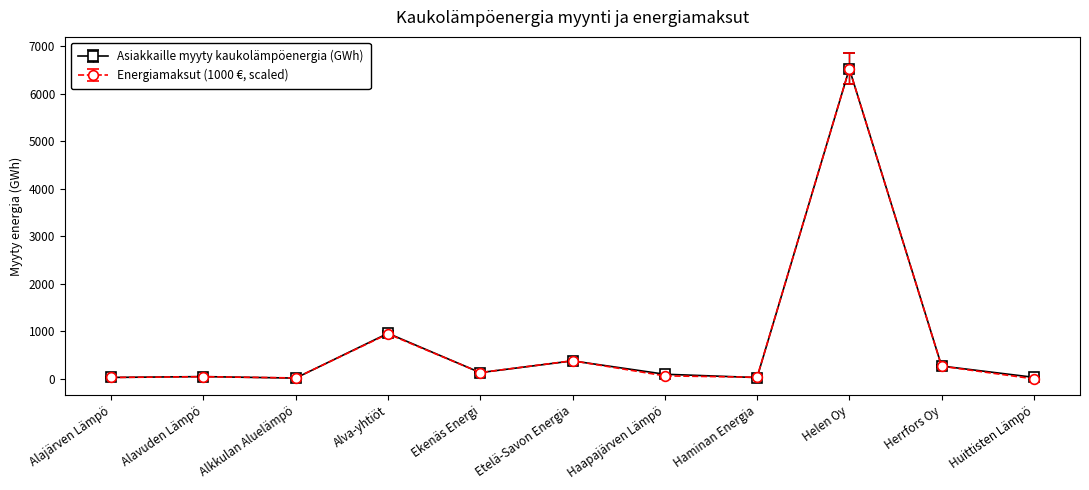

Is it true that Asiakkaille myyty kaukolämpöenergia (GWh) equals 957.5 at Alva-yhtiöt?

True